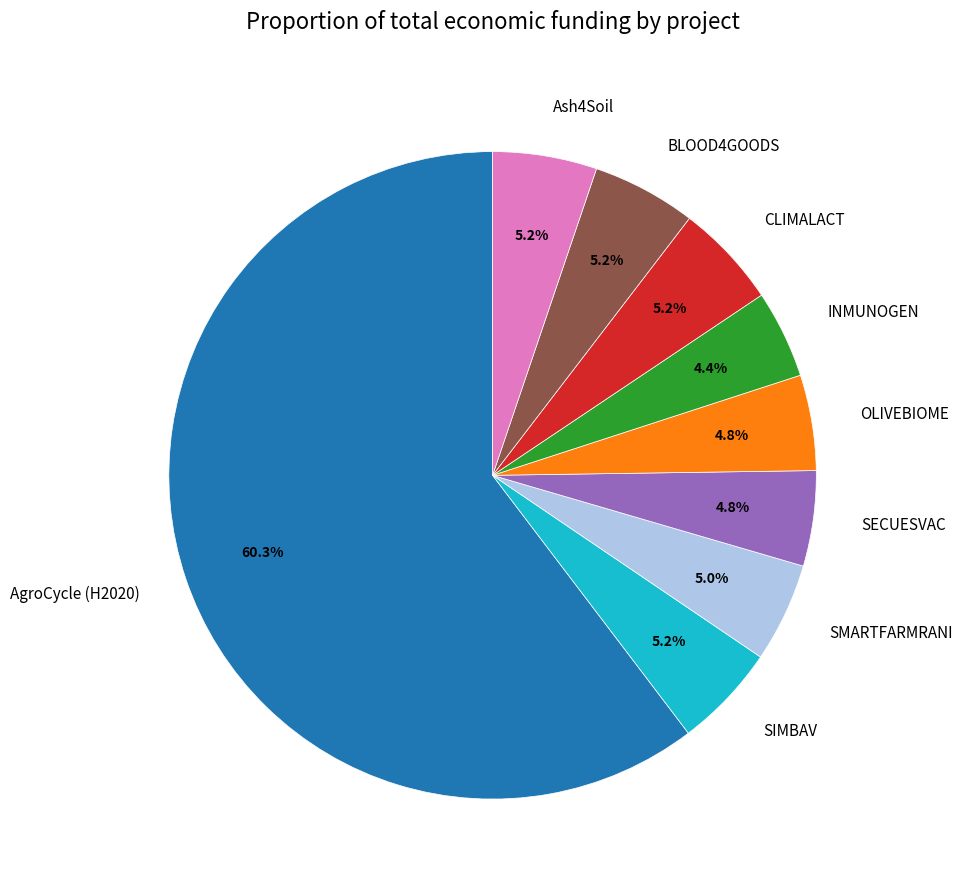

Combined, do CLIMALACT and SIMBAV account for over 50%?

No